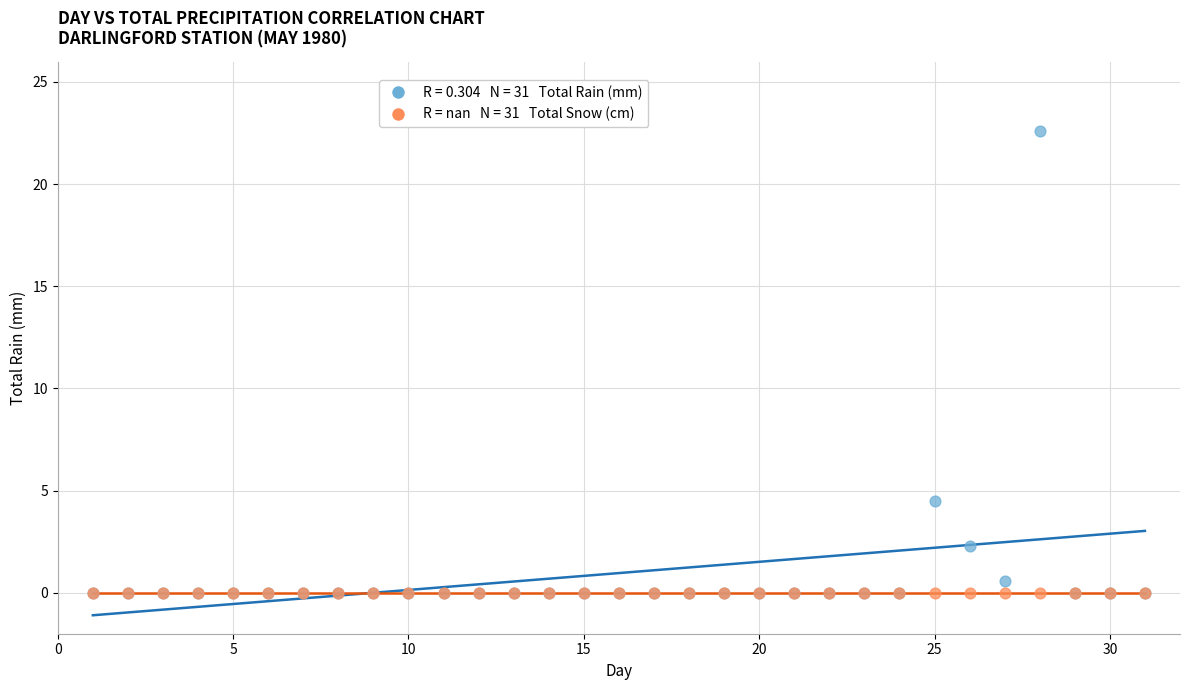

Across all series, what Y value is closest to 11?

4.5